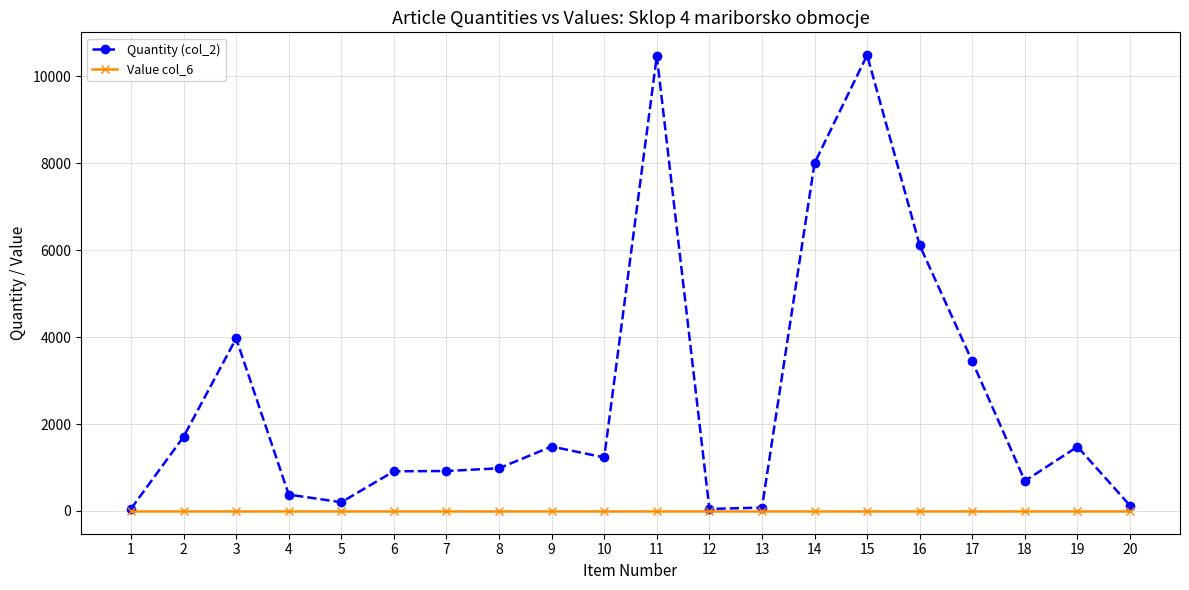

Where is the first local minimum for Quantity (col_2)?

5